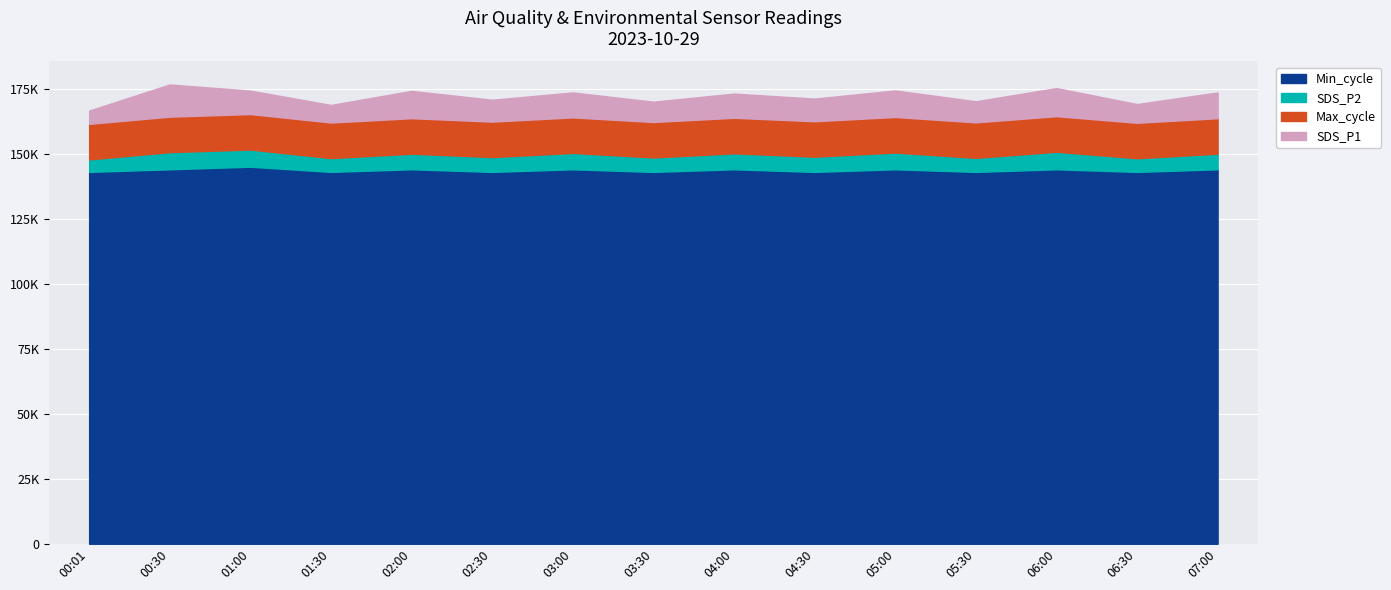

What are all the series names shown in the legend?

Min_cycle, SDS_P2, Max_cycle, SDS_P1